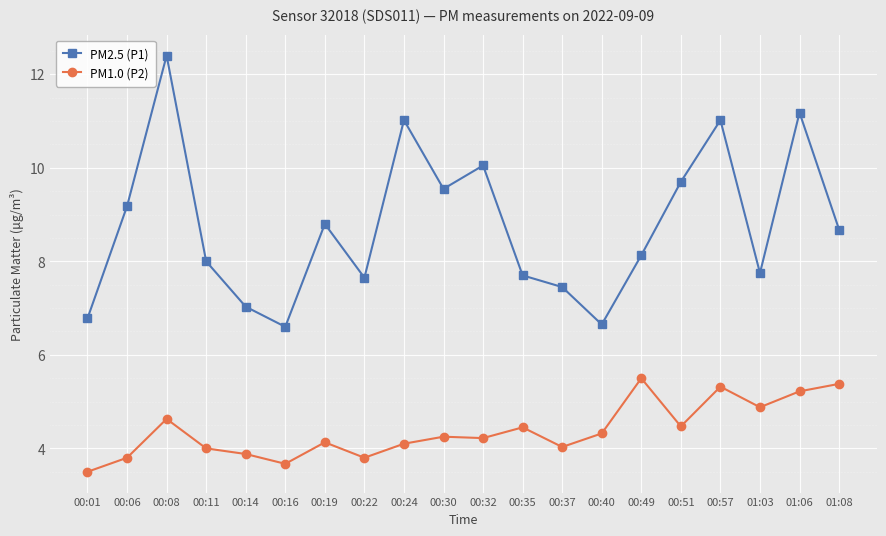

List the series in order of their peak value, highest first.

PM2.5 (P1), PM1.0 (P2)